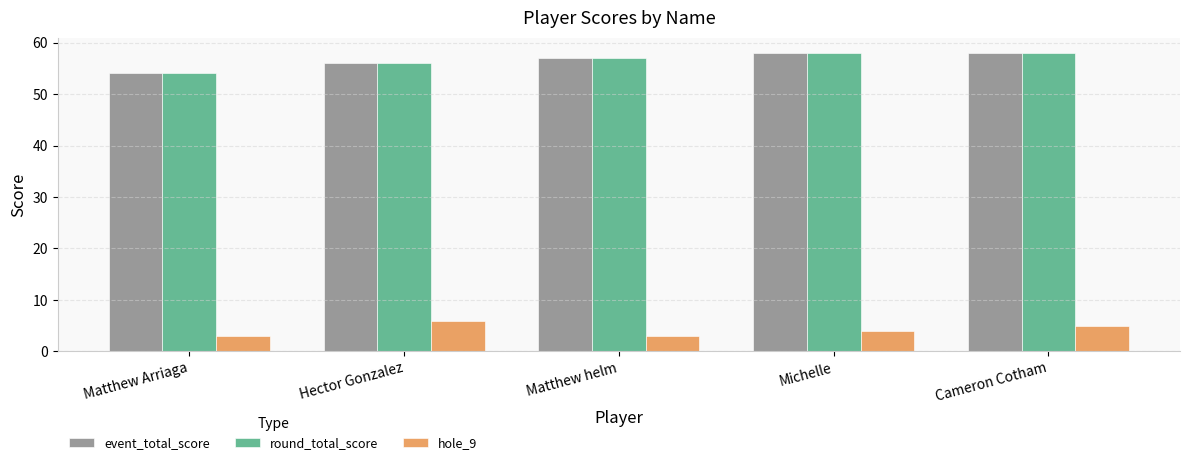

What is the average value of the event_total_score series?

57